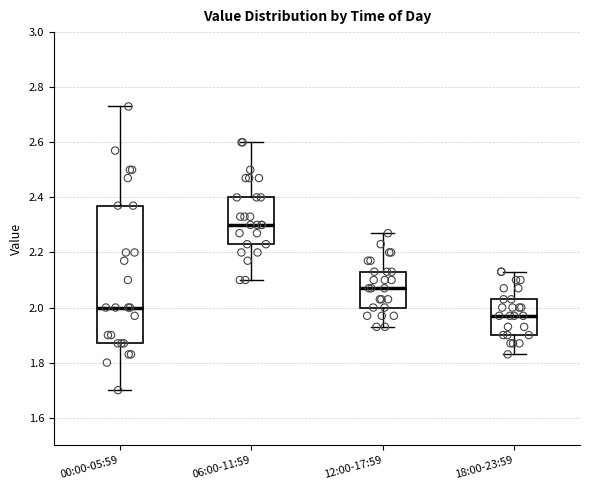

Reading left to right, transcribe this box plot: for each box, give where its median line is, the range the box spans, and where its two whiskers end, as read against the y-axis. The values are not printed on the chart, so give them approximately, as read against the axis.

00:00-05:59: median 2.00, box 1.88 to 2.38, whiskers 1.70 to 2.74
06:00-11:59: median 2.30, box 2.24 to 2.40, whiskers 2.10 to 2.60
12:00-17:59: median 2.08, box 2.00 to 2.14, whiskers 1.94 to 2.28
18:00-23:59: median 1.98, box 1.90 to 2.04, whiskers 1.84 to 2.14